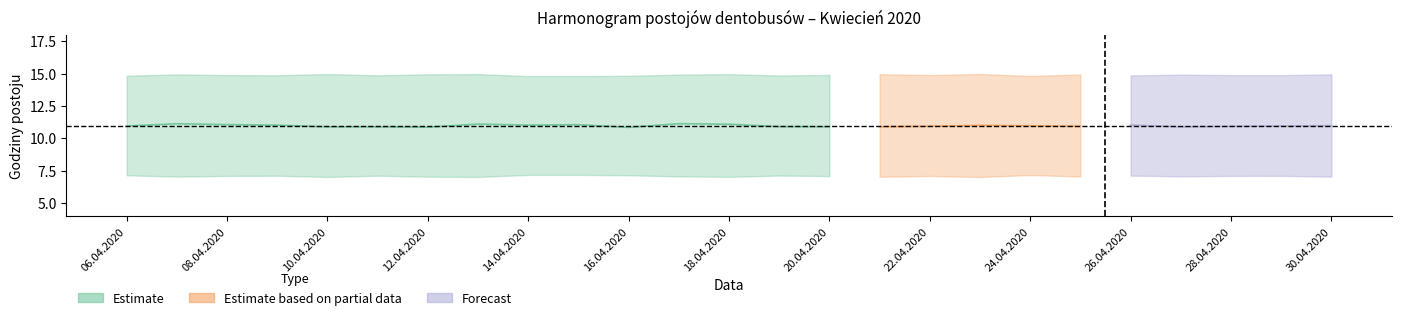

What is the label of the 9th point from the left?

14.04.2020